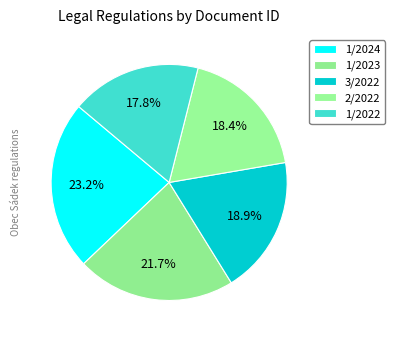

Combined, what portion of the pie is 1/2023 and 2/2022?

40.1%